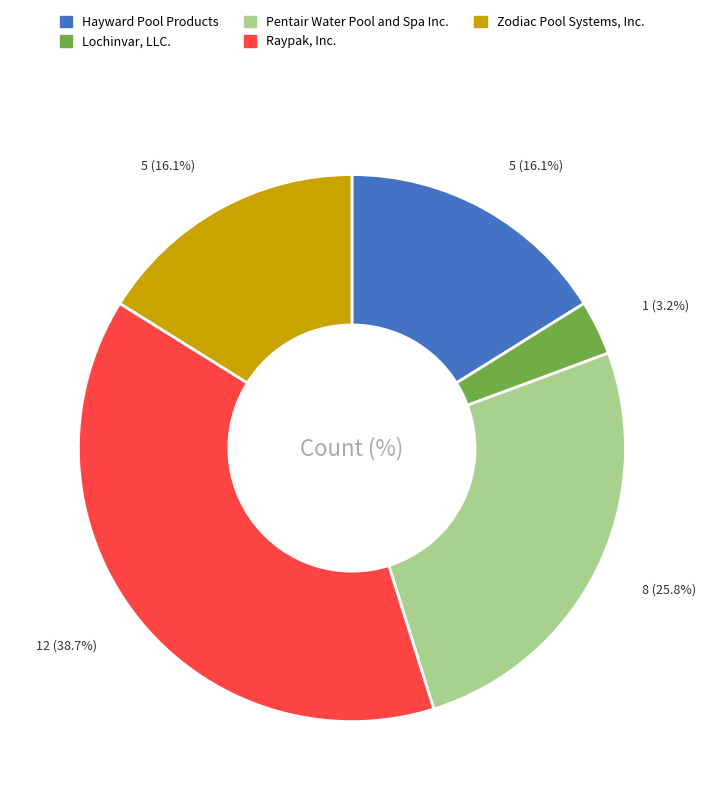

Which slice is the largest?

Raypak, Inc.